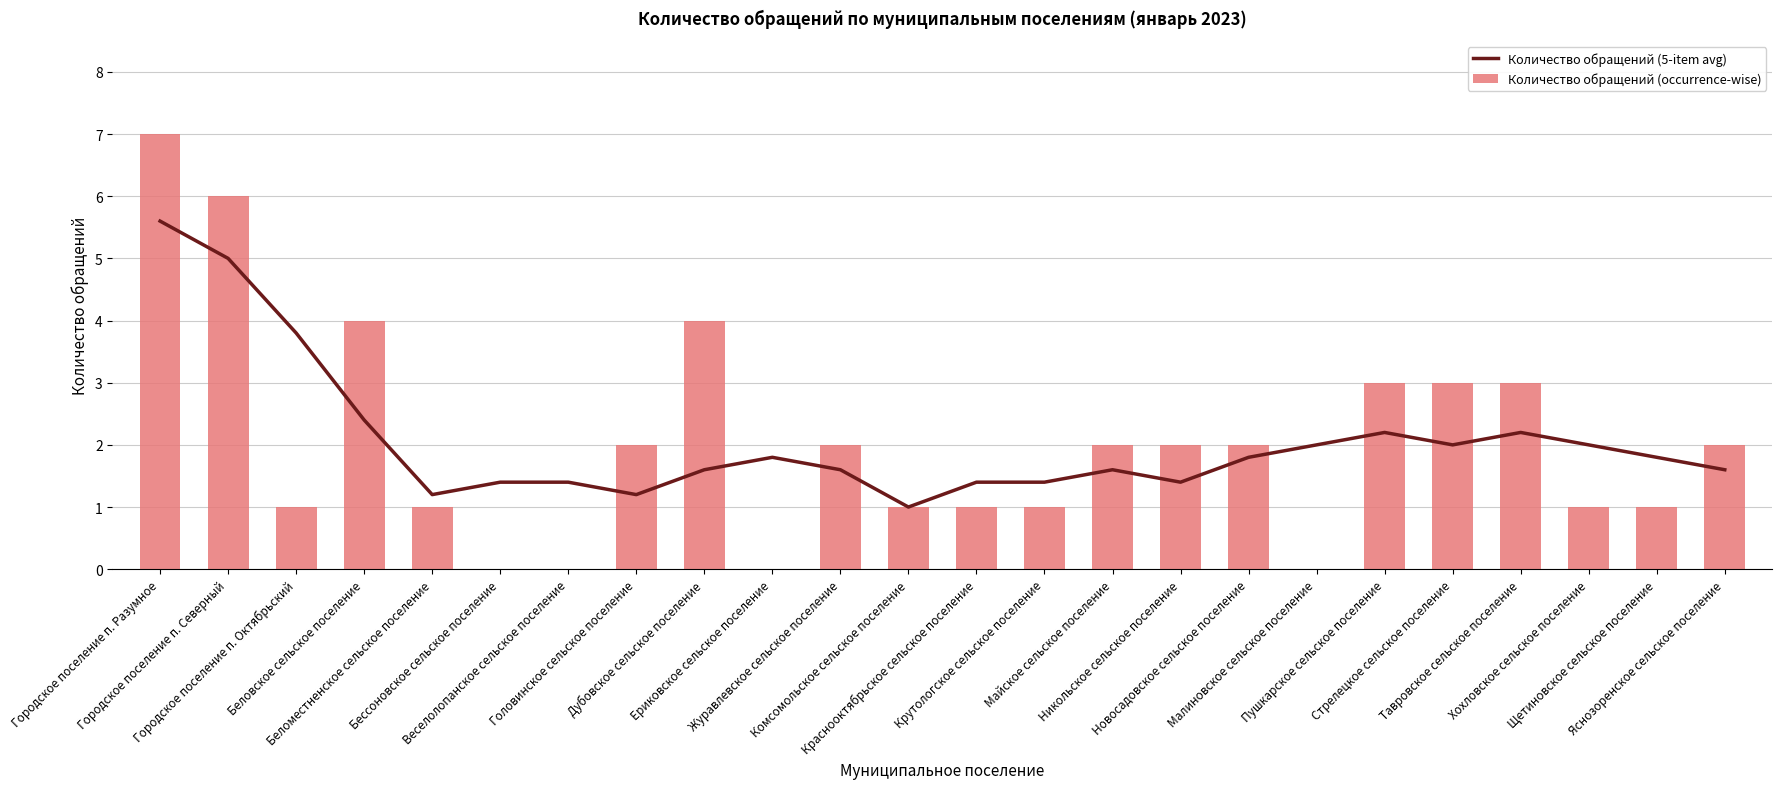

What position from the left is Тавровское сельское поселение?

21